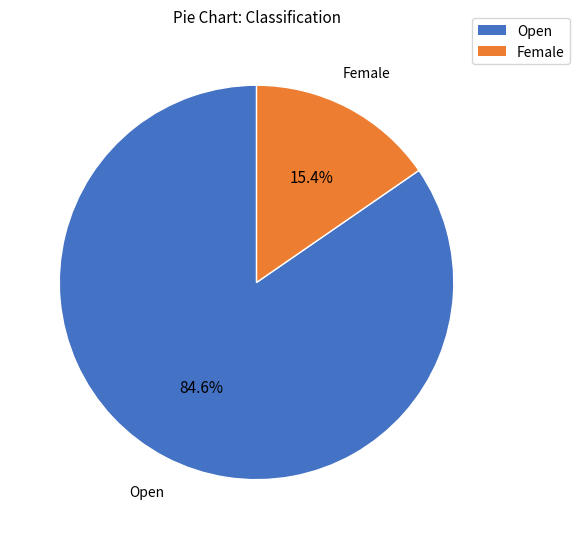

Between Female and Open, which is larger?

Open